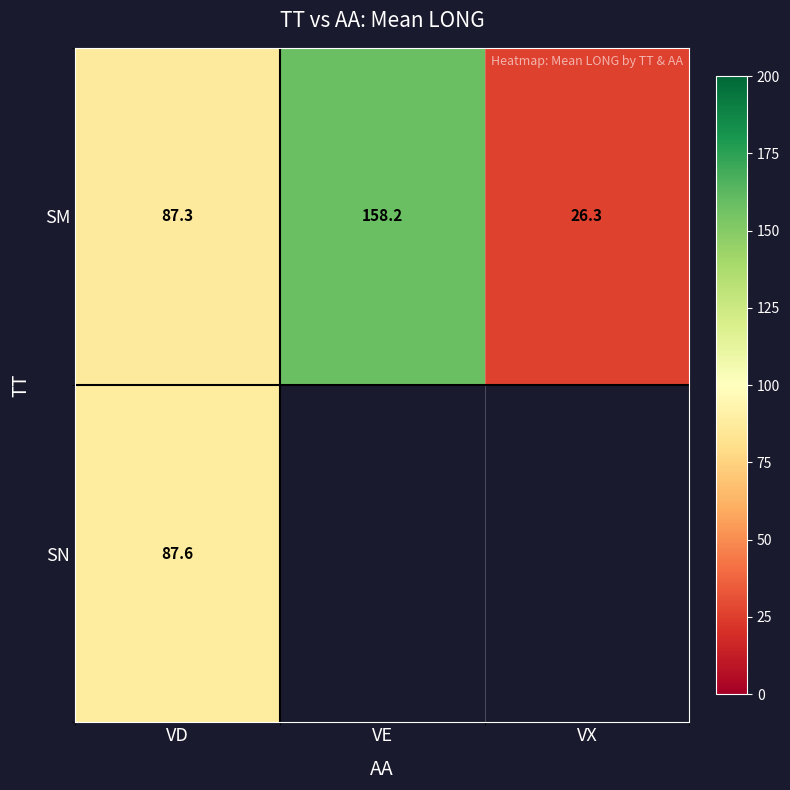

At which label does SM reach its peak?

VE